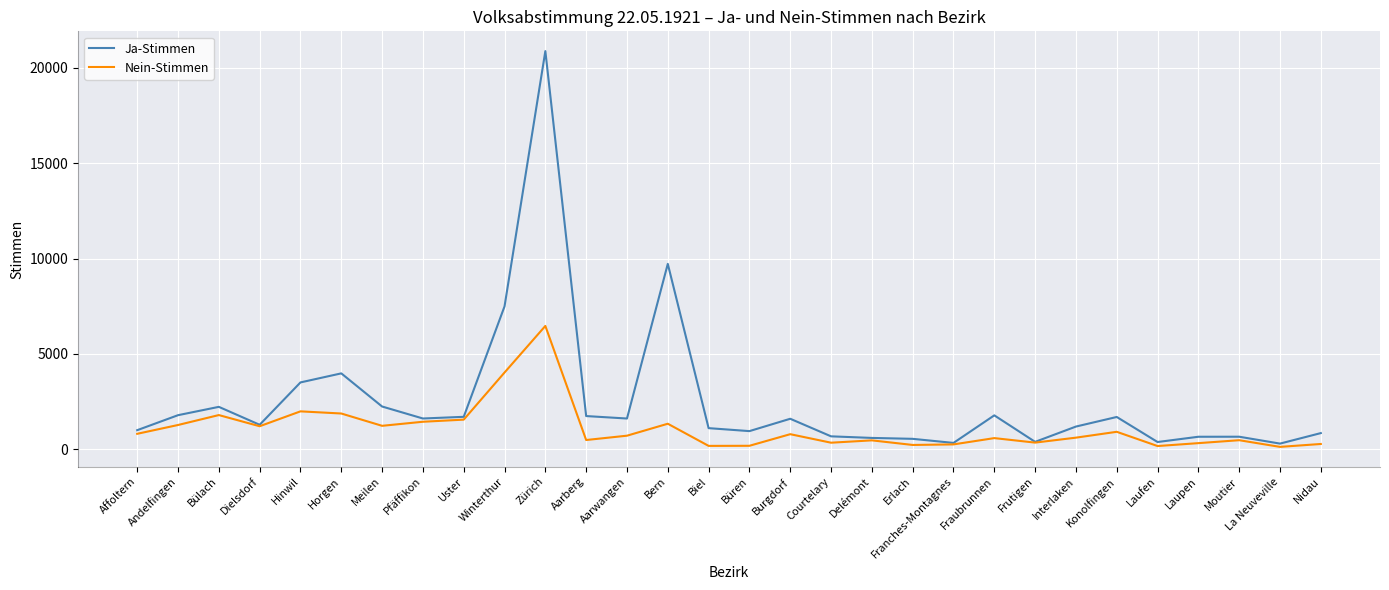

What is the smallest value displayed?

116